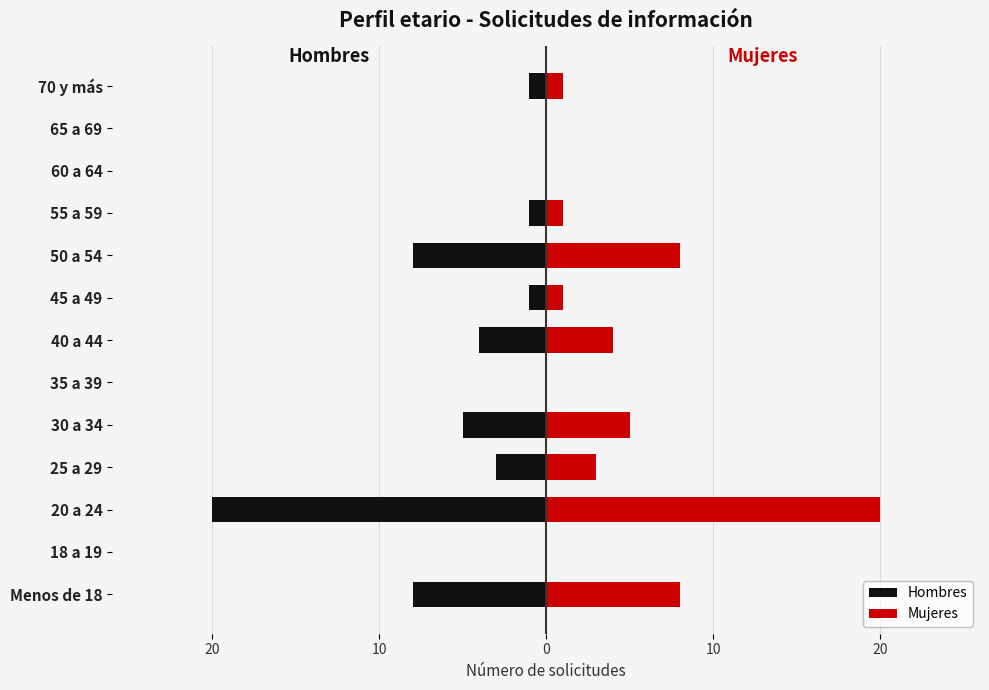

How many data points in Hombres are above -1?

4